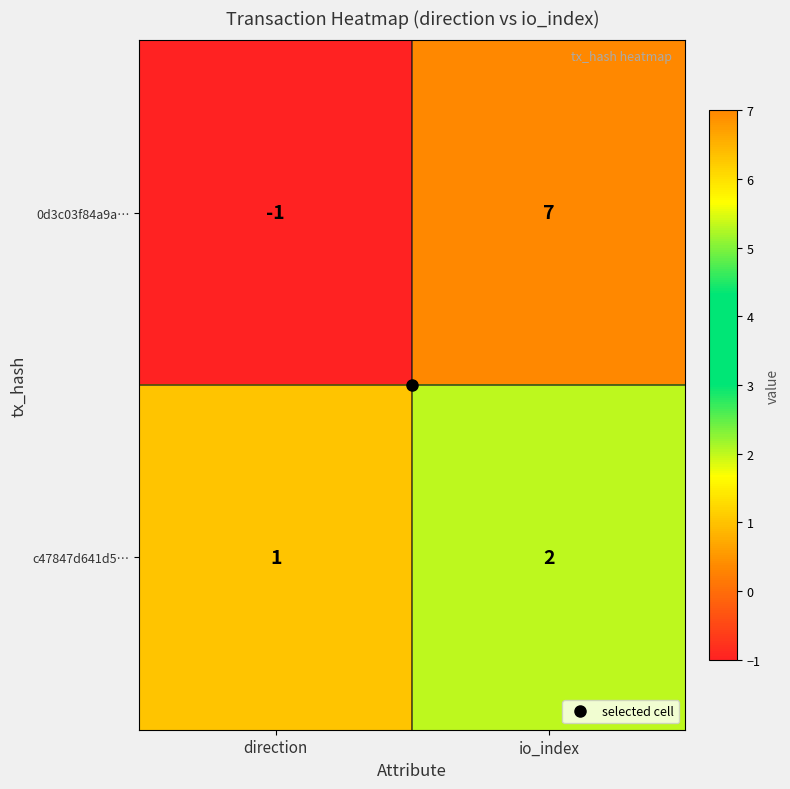

Between direction and io_index, which series saw the biggest shift?

0d3c03f84a9a…